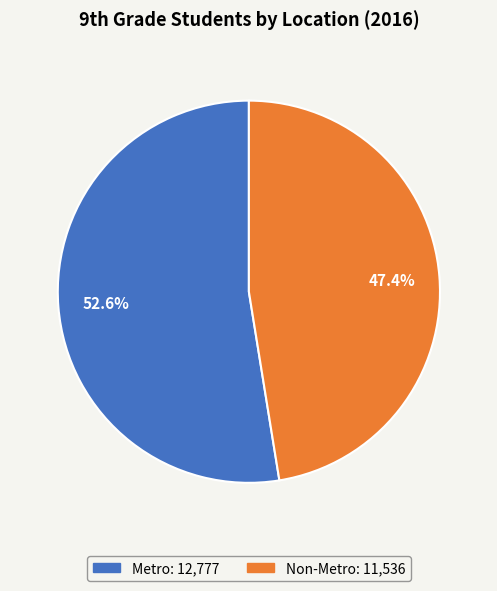

Is there a majority slice in this chart?

Yes